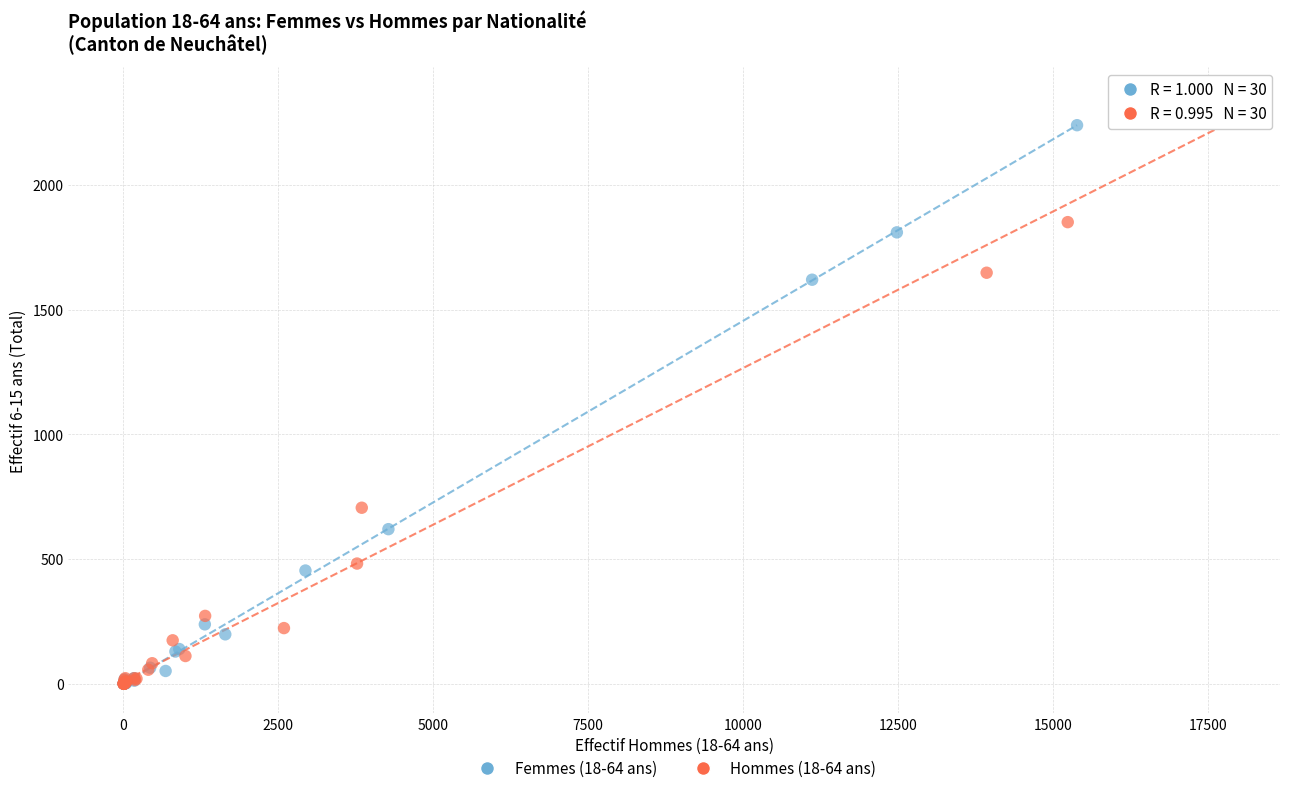

Which series reaches the maximum Y coordinate?

Hommes (18-64 ans)